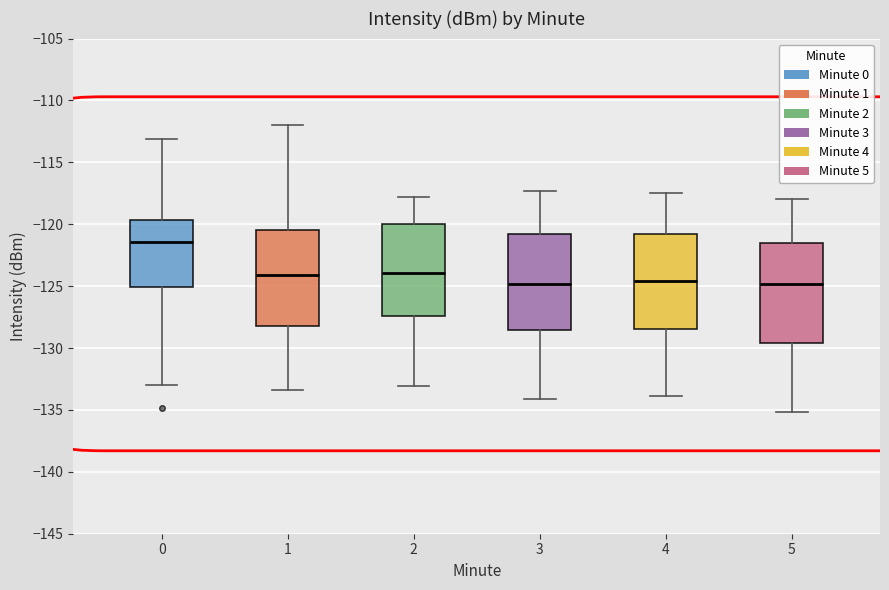

Reading left to right, read every box against the y-axis: the position of its median line, the range the box covers, and the ends of its whiskers. The values are not printed on the chart, so give them approximately, as read against the axis.

0: median -121.5, box -125.0 to -119.5, whiskers -133.0 to -113.0
1: median -124.0, box -128.0 to -120.5, whiskers -133.5 to -112.0
2: median -124.0, box -127.5 to -120.0, whiskers -133.0 to -118.0
3: median -125.0, box -128.5 to -121.0, whiskers -134.0 to -117.5
4: median -124.5, box -128.5 to -121.0, whiskers -134.0 to -117.5
5: median -125.0, box -129.5 to -121.5, whiskers -135.0 to -118.0